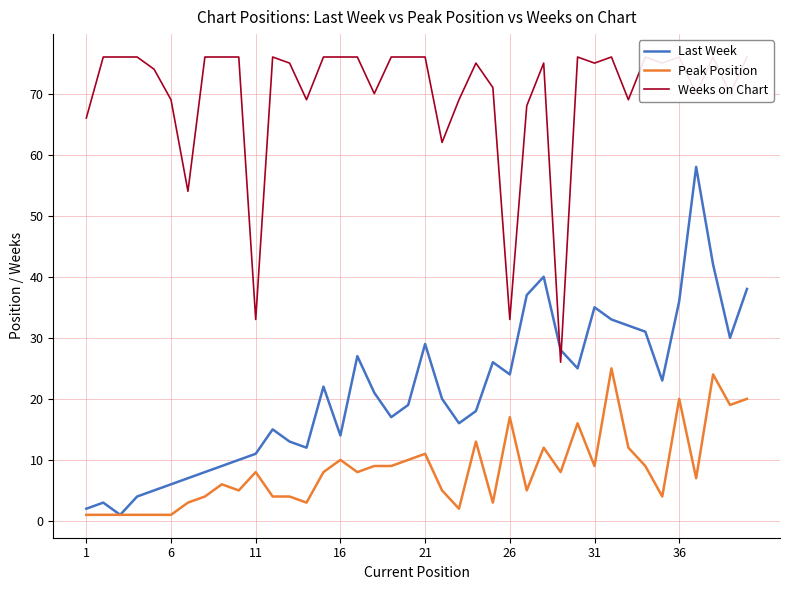

What is the average value of the Peak Position series?

8